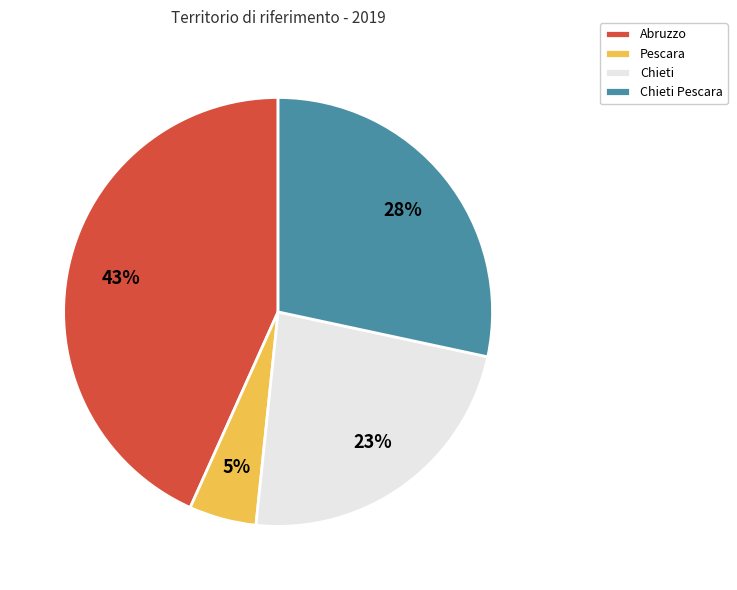

To the nearest percent, what portion does Abruzzo represent?

43%